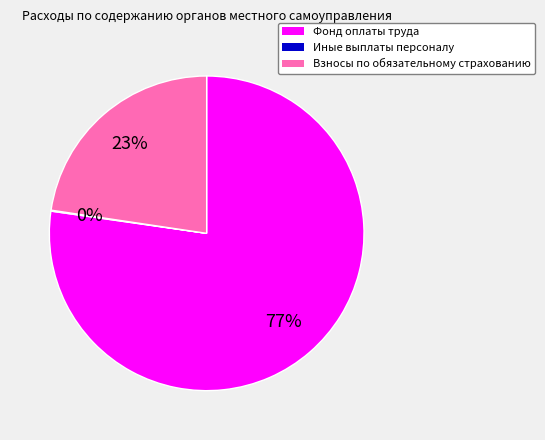

Combined, do Фонд оплаты труда and Взносы по обязательному страхованию account for over 50%?

Yes